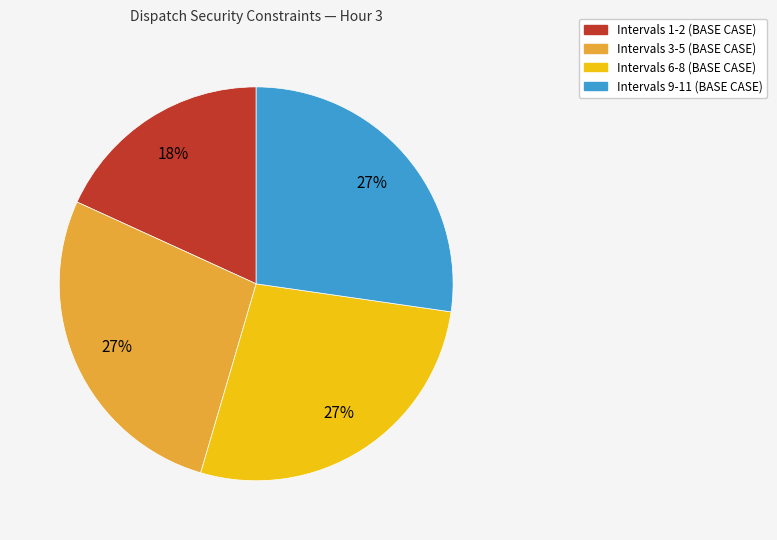

To the nearest percent, what is the difference between the largest and smallest slice percentages?

9%